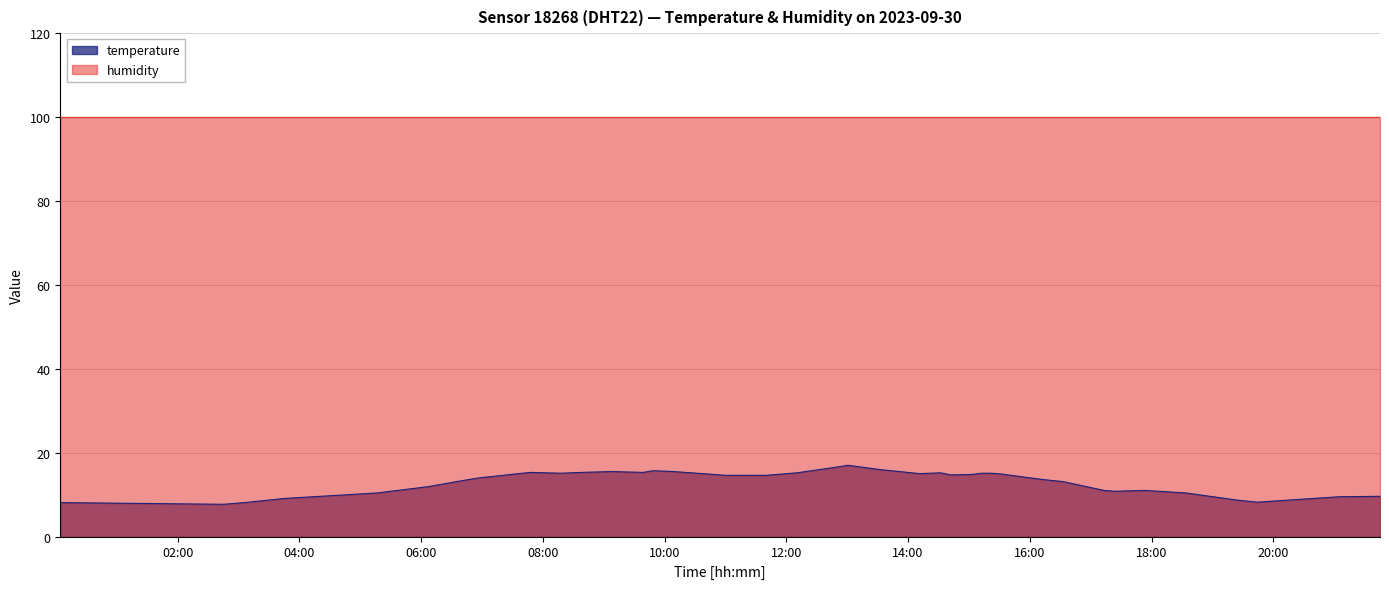

The value at 2023-09-30T15:12:14 is 15.1. True or false?

True